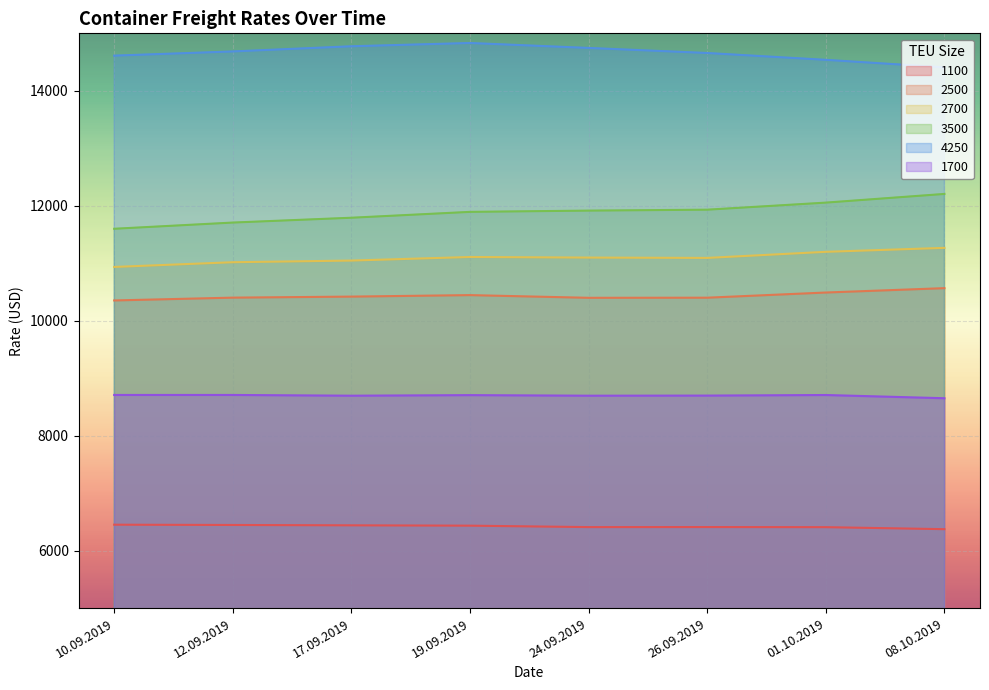

Reading left to right, list all the values displayed in this chart.

1100: 10.09.2019=6452	12.09.2019=6447	17.09.2019=6441	19.09.2019=6435	24.09.2019=6410	26.09.2019=6411	01.10.2019=6409	08.10.2019=6374
2500: 10.09.2019=10353	12.09.2019=10402	17.09.2019=10420	19.09.2019=10446	24.09.2019=10399	26.09.2019=10401	01.10.2019=10491	08.10.2019=10567
2700: 10.09.2019=10936	12.09.2019=11018	17.09.2019=11047	19.09.2019=11109	24.09.2019=11099	26.09.2019=11093	01.10.2019=11199	08.10.2019=11268
3500: 10.09.2019=11600	12.09.2019=11708	17.09.2019=11792	19.09.2019=11894	24.09.2019=11916	26.09.2019=11932	01.10.2019=12055	08.10.2019=12206
4250: 10.09.2019=14612	12.09.2019=14685	17.09.2019=14775	19.09.2019=14832	24.09.2019=14746	26.09.2019=14658	01.10.2019=14539	08.10.2019=14409
1700: 10.09.2019=8709	12.09.2019=8709	17.09.2019=8696	19.09.2019=8706	24.09.2019=8696	26.09.2019=8698	01.10.2019=8708	08.10.2019=8652